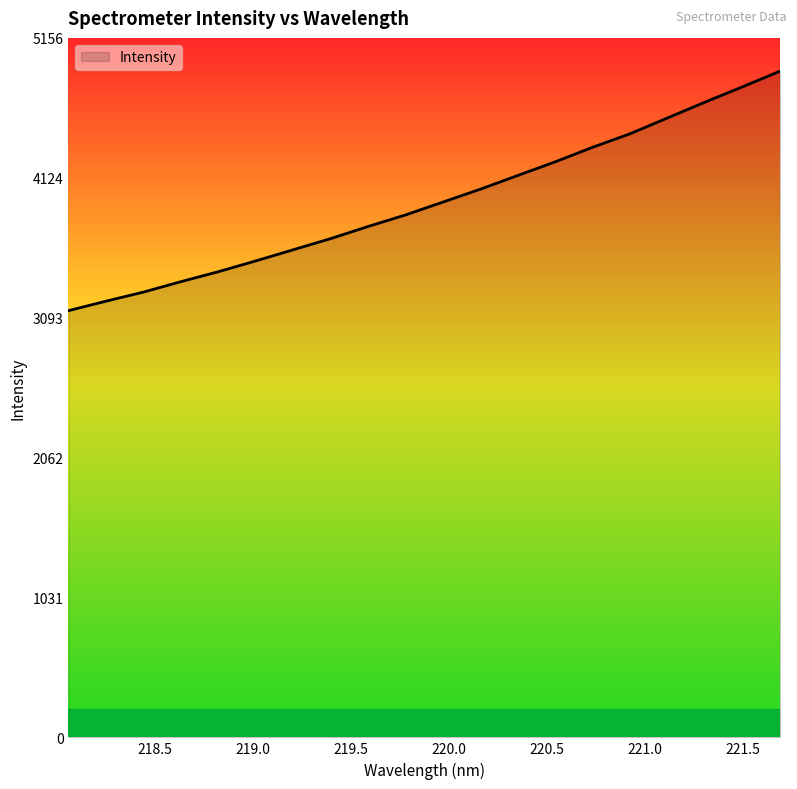

What is the maximum value shown in the chart?

4910.7